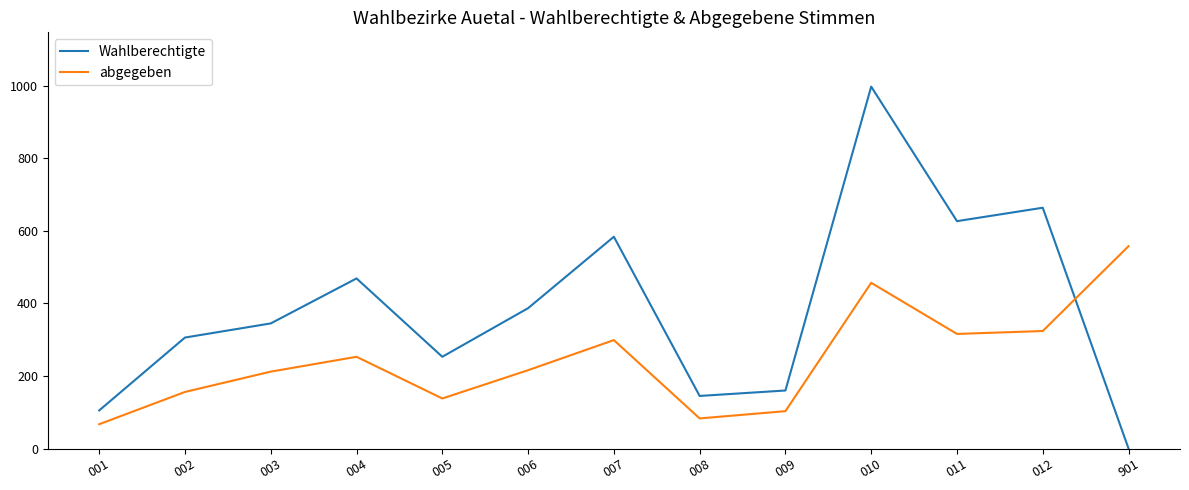

At which category does Wahlberechtigte reach its first local valley?

005